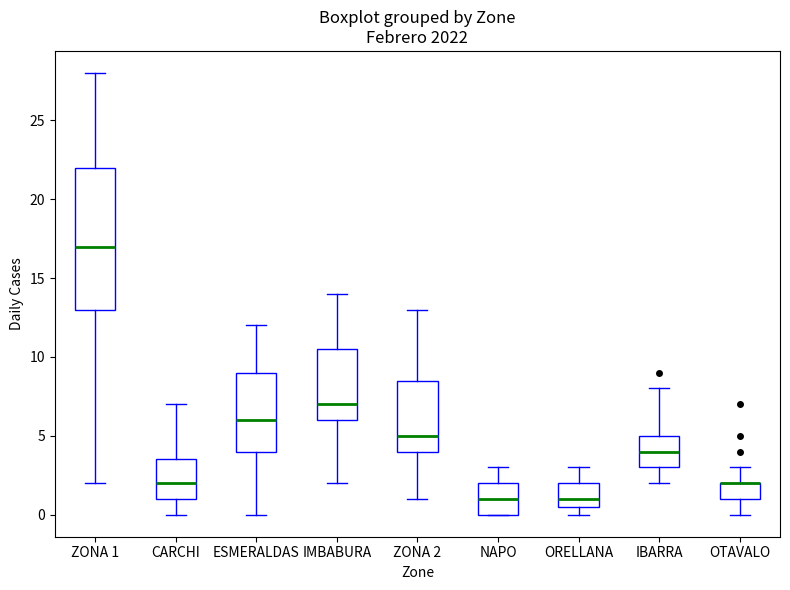

Which box is the tallest, from its lower edge to its upper edge?

ZONA 1